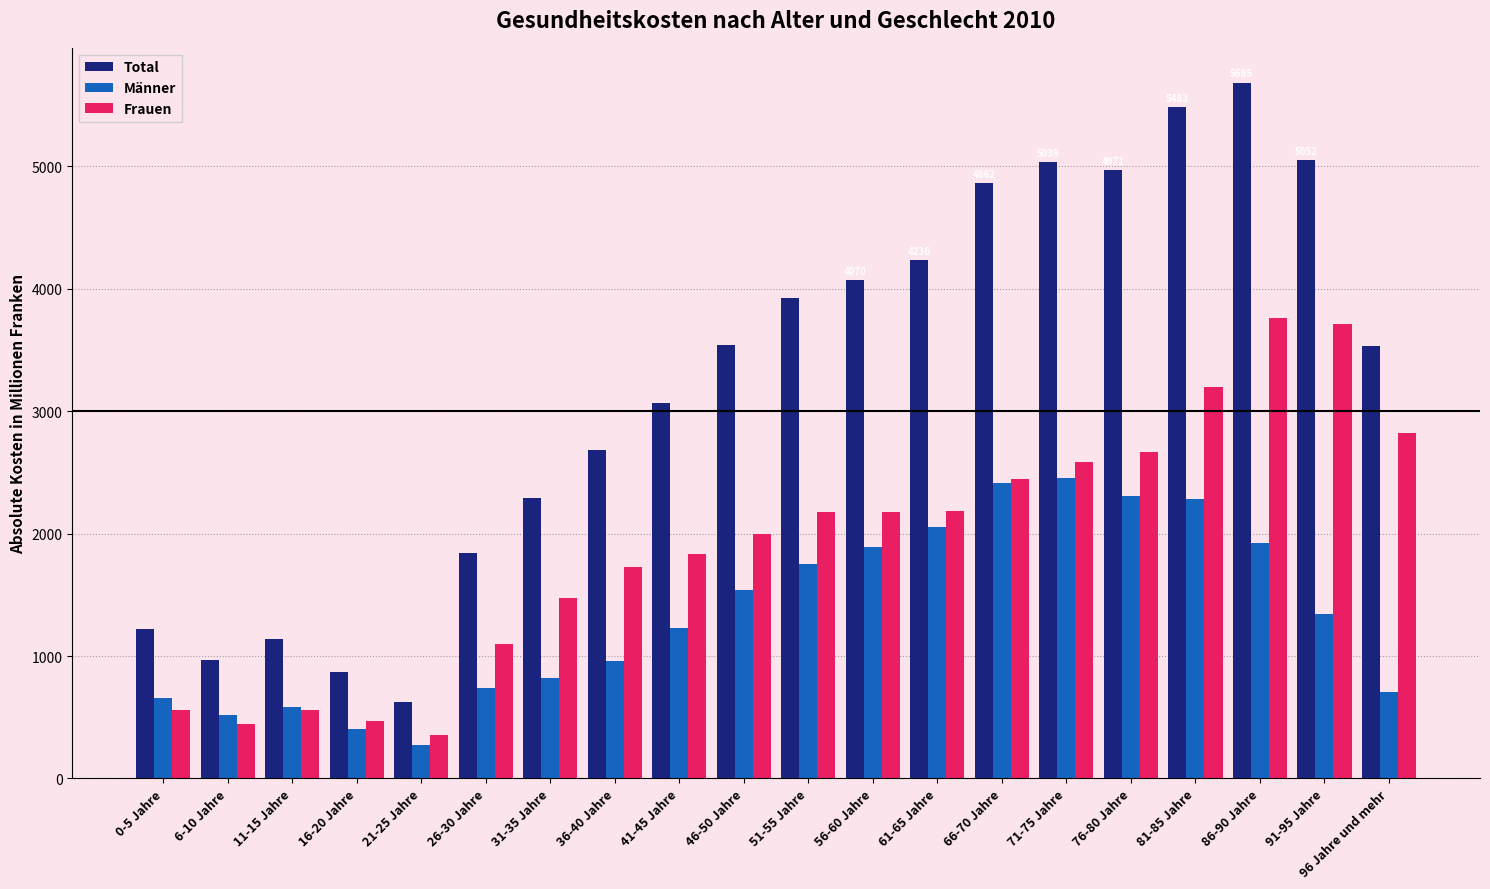

How many bars are there in each group?

3